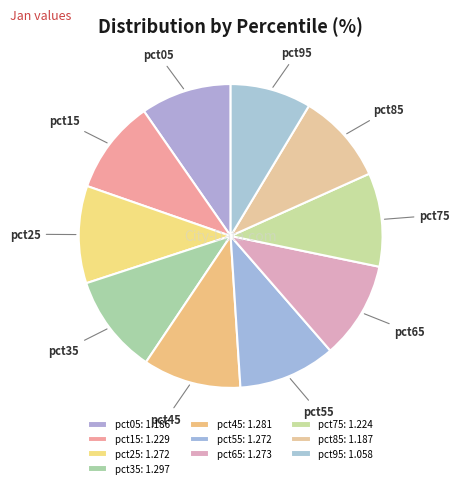

What is the ratio of the value at pct75 to the value at pct85?

1.0